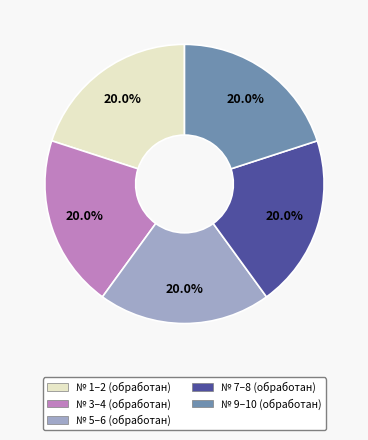

Is there a majority slice in this chart?

No